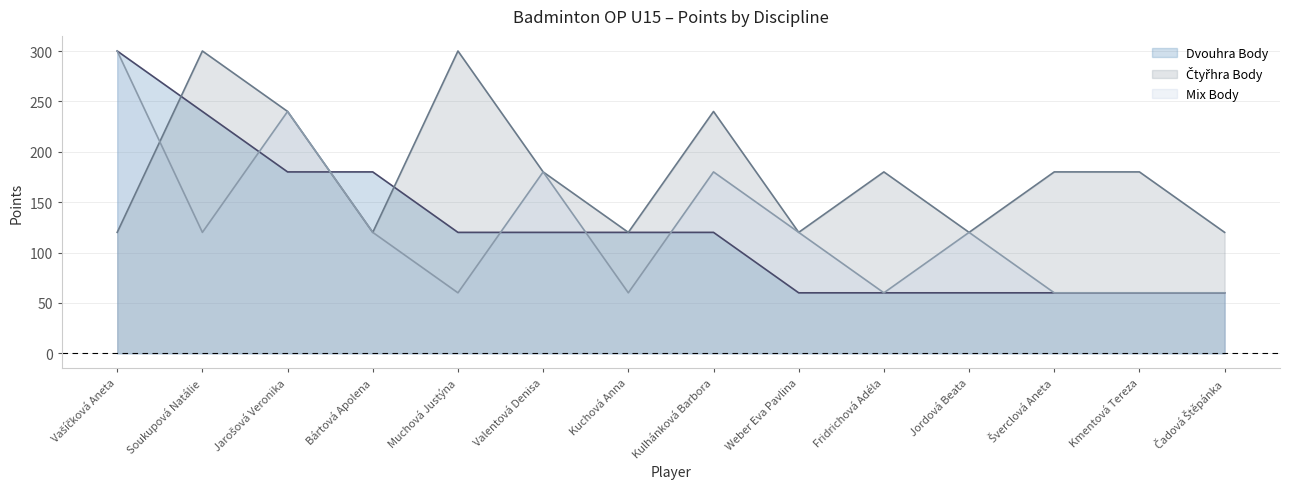

In Čtyřhra Body, how many points are higher than both neighbors (excluding endpoints)?

4